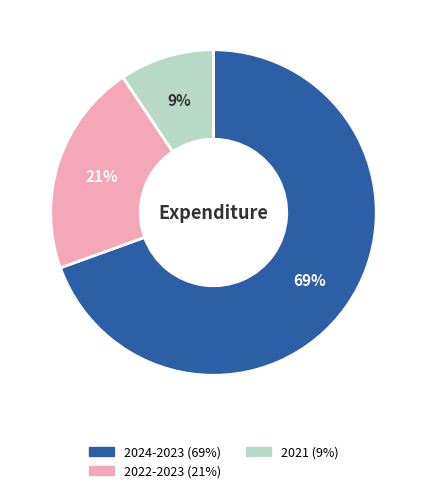

How many segments does this pie chart have?

3